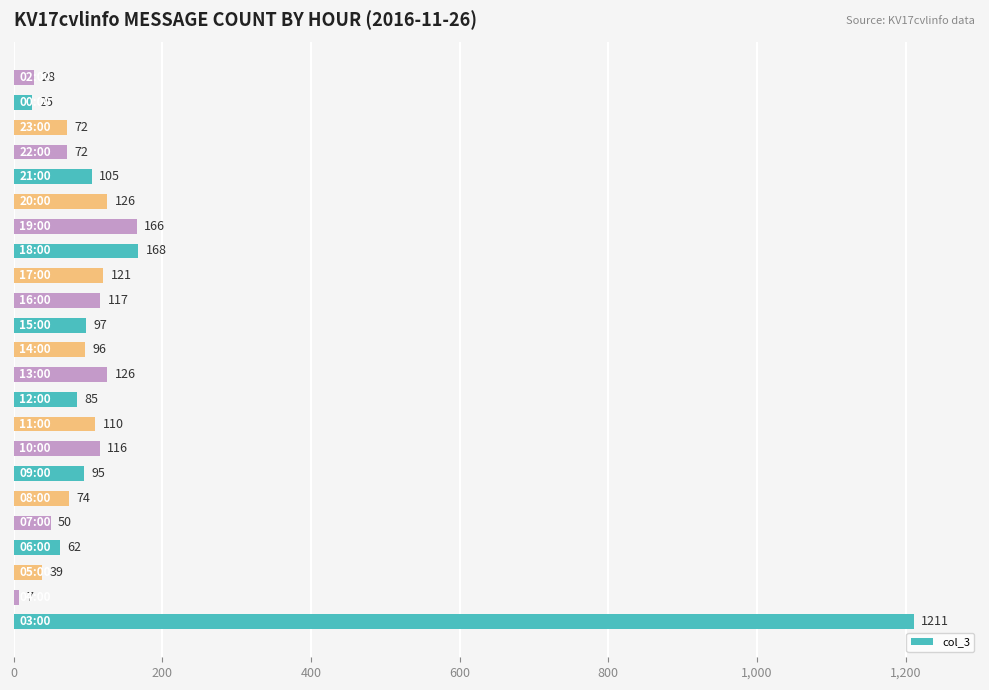

What is the average value?

138